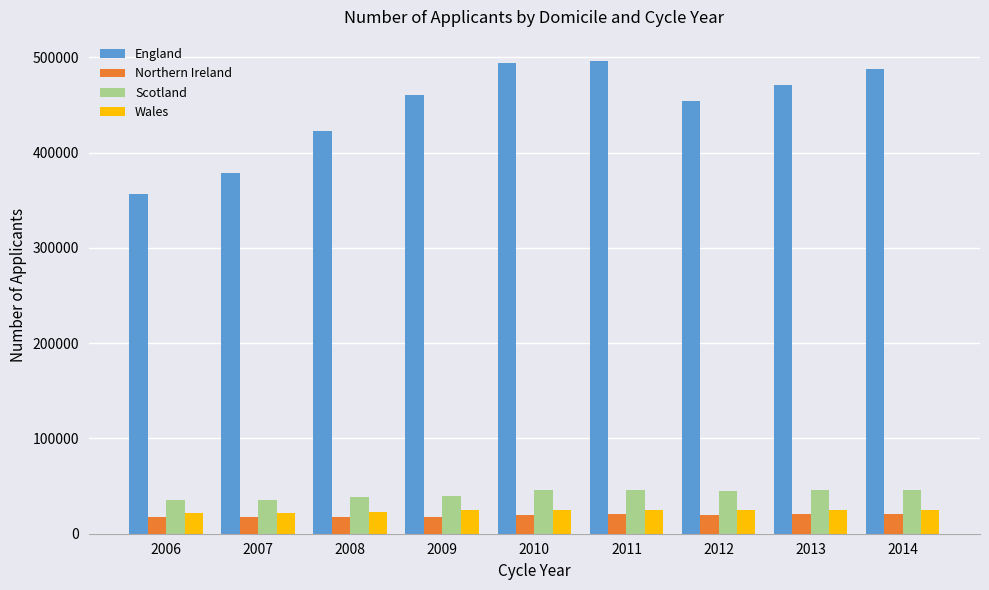

What is the average value of the Scotland series?

41992